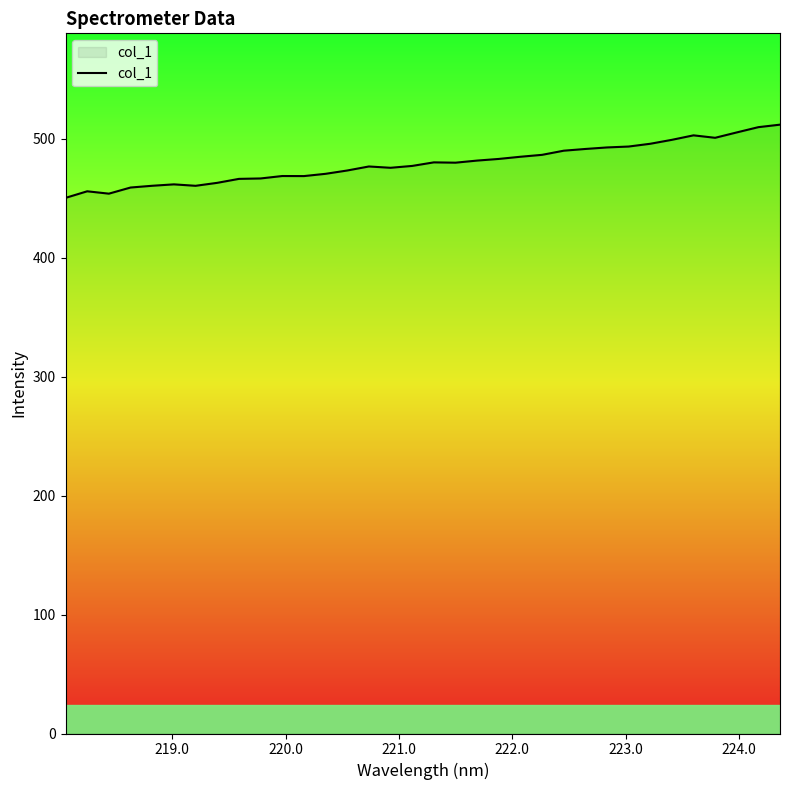

How many lines are shown in the chart?

1